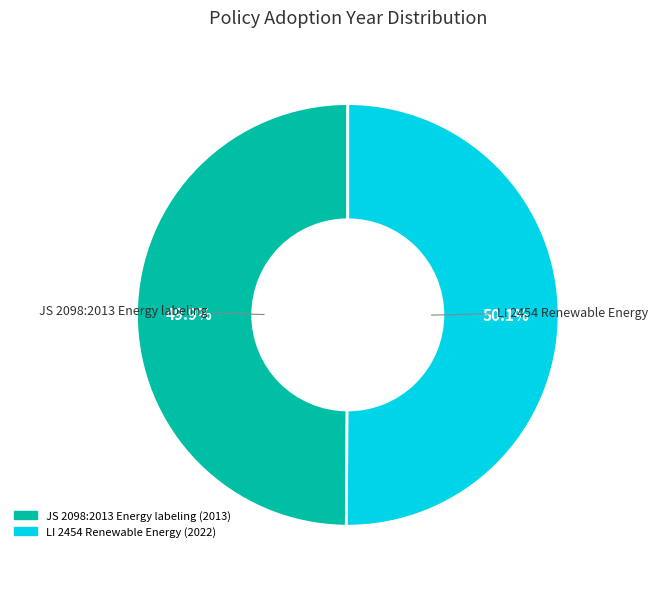

What percentage is the LI 2454 Renewable Energy slice, to the nearest percent?

50%